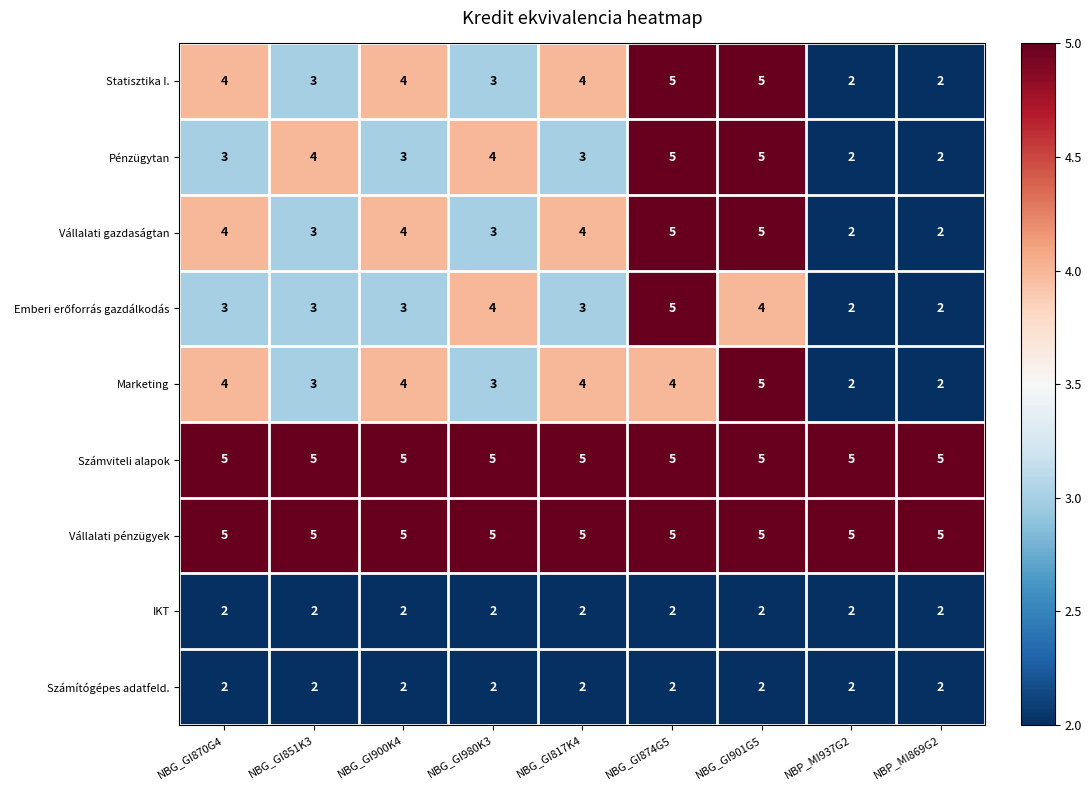

Count the number of data series in this chart.

9